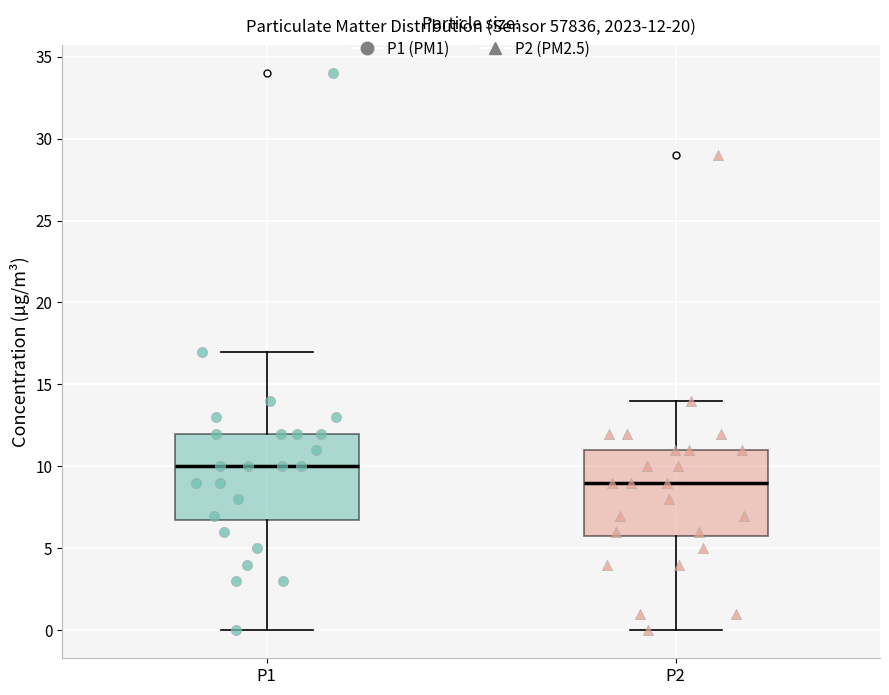

Which box's median line is the highest?

P1